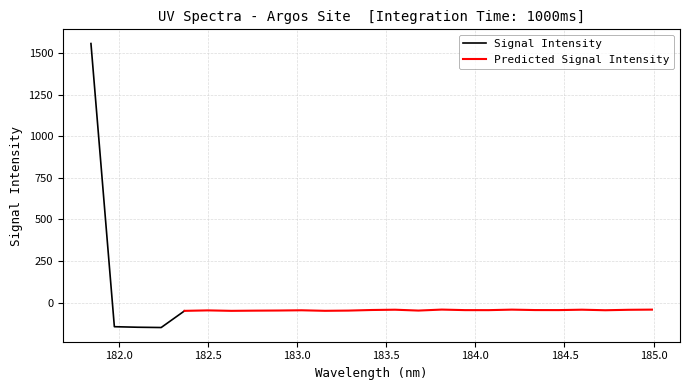

Reading left to right, list all the values displayed in this chart.

181.8418=1556.6	181.9732053322=-145.2	182.1045947288=-148.4	182.2359681898=-150.1	182.3673257152=-49.9	182.498667305=-47.1	182.6299929592=-49.9	182.7613026778=-48.8	182.8925964608=-48.0	183.0238743082=-46.5	183.15513622=-49.7	183.2863821962=-48.4	183.4176122368=-44.8	183.5488263418=-43.1	183.6800245112=-48.2	183.811206745=-42.3	183.9423730432=-45.6	184.0735234058=-45.7	184.2046578328=-42.6	184.3357763242=-45.2	184.46687888=-45.4	184.5979655002=-43.0	184.7290361848=-46.3	184.8600909338=-43.6	184.9911297472=-42.6